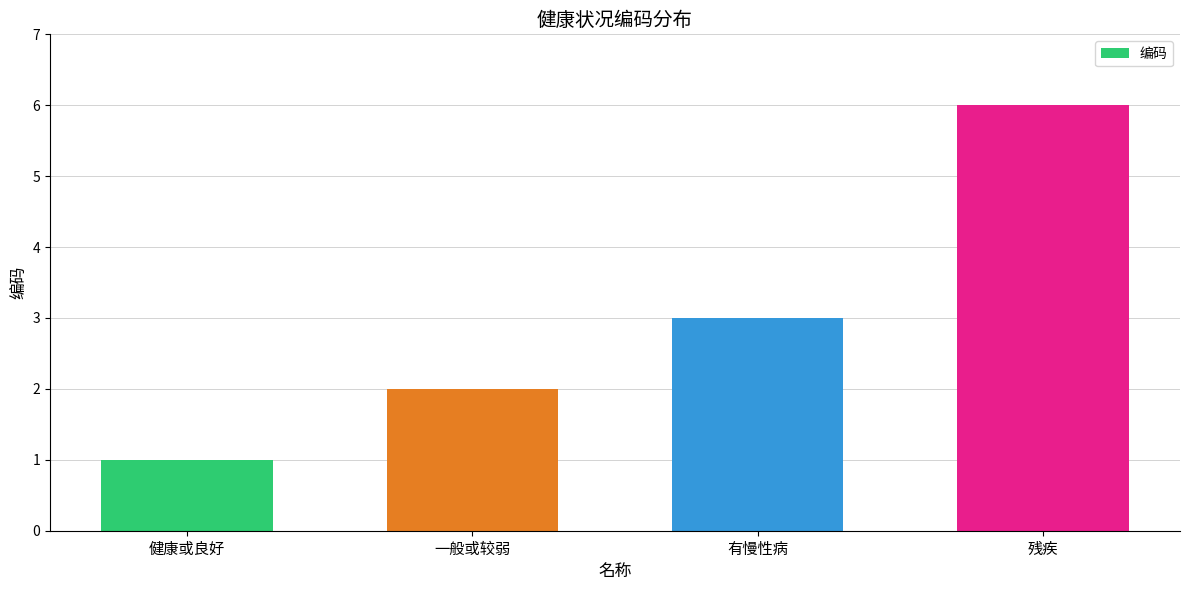

True or false: the data shows 3 at 有慢性病.

True